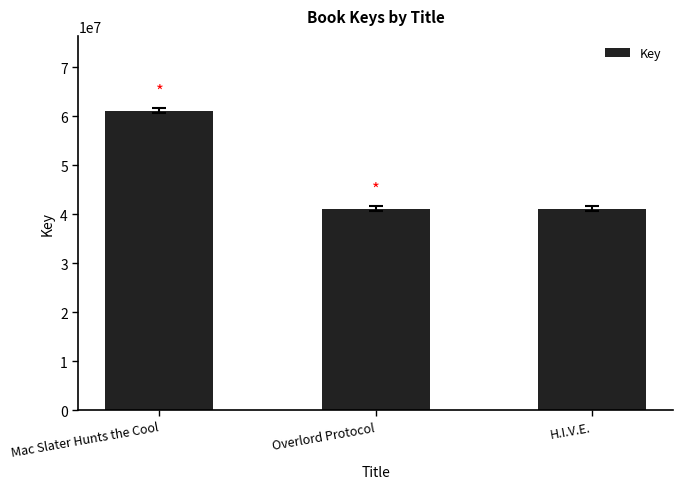

Count the number of categories in the chart.

3